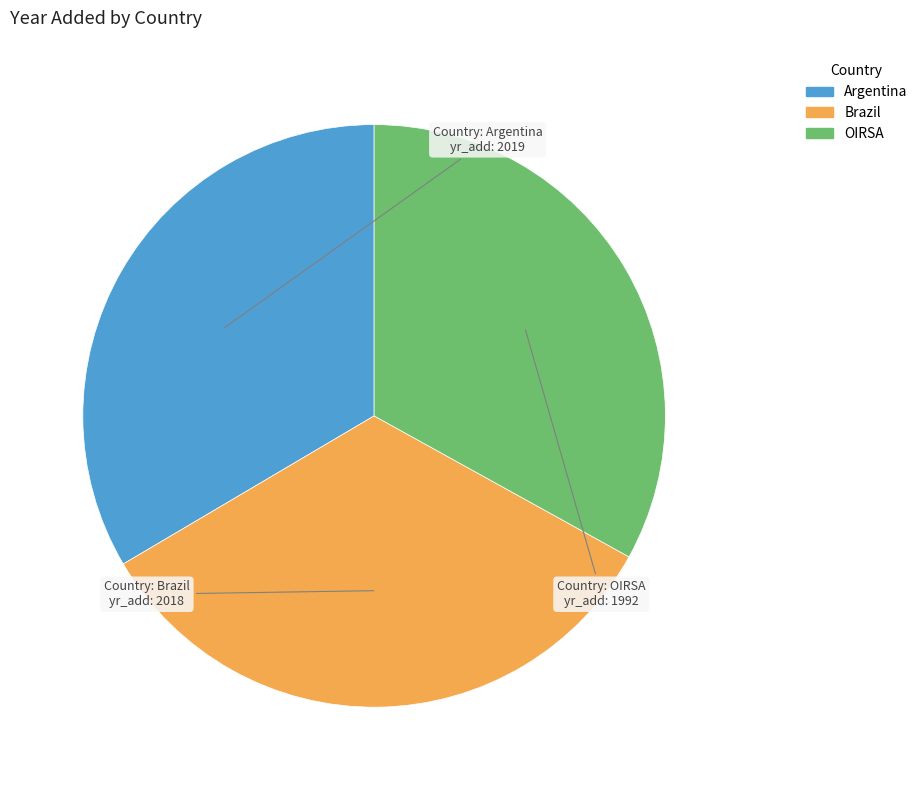

Approximately how many times larger is the value at Brazil compared to Argentina?

1.0